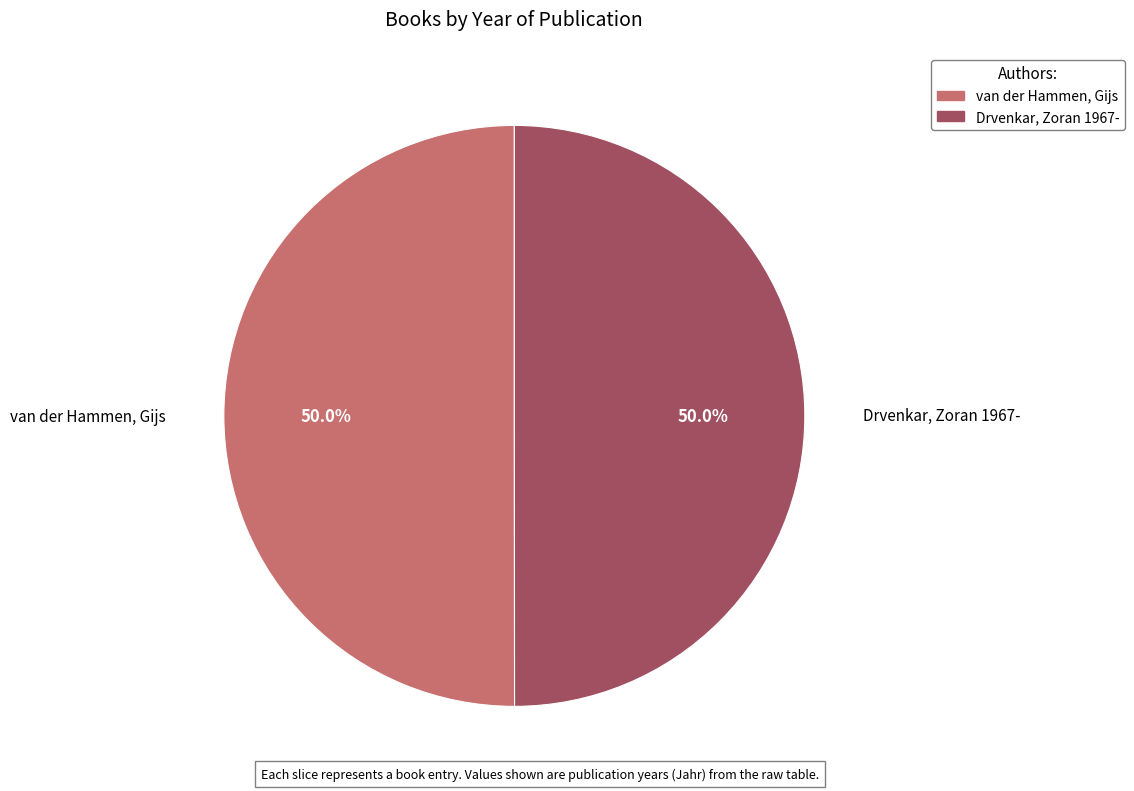

Approximately how many times larger is the value at Drvenkar, Zoran 1967- compared to van der Hammen, Gijs?

1.0